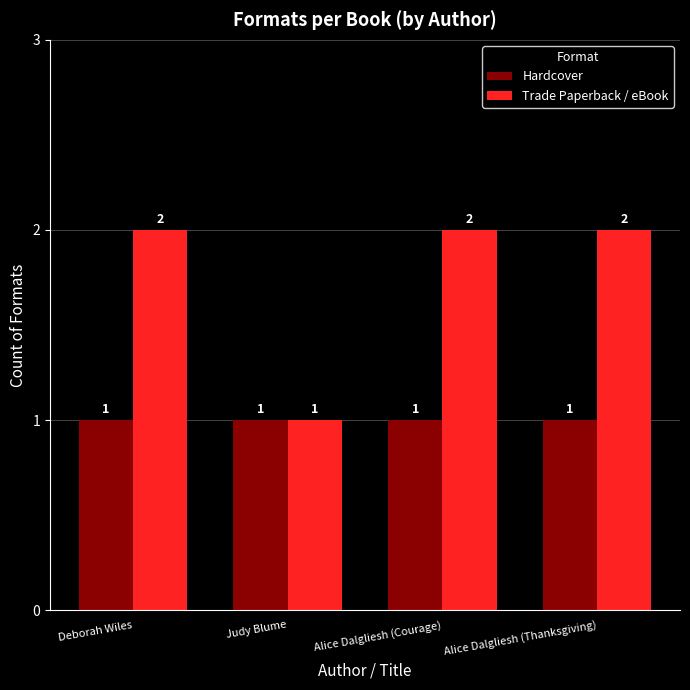

How many series are shown in this chart?

2